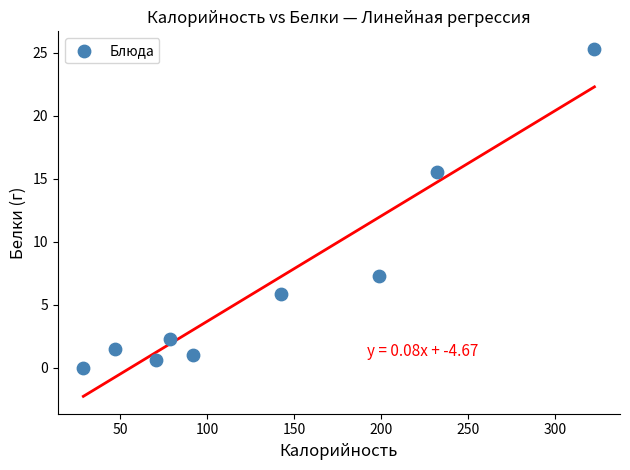

What Y value in the scatter plot is closest to 12?

15.5